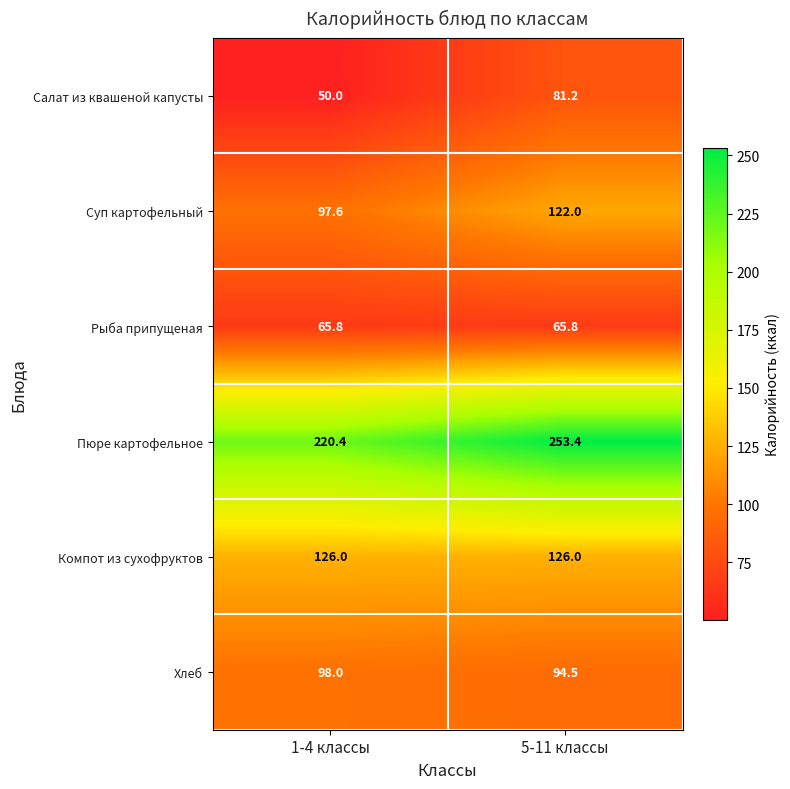

Which series has the largest range (max minus min)?

Пюре картофельное